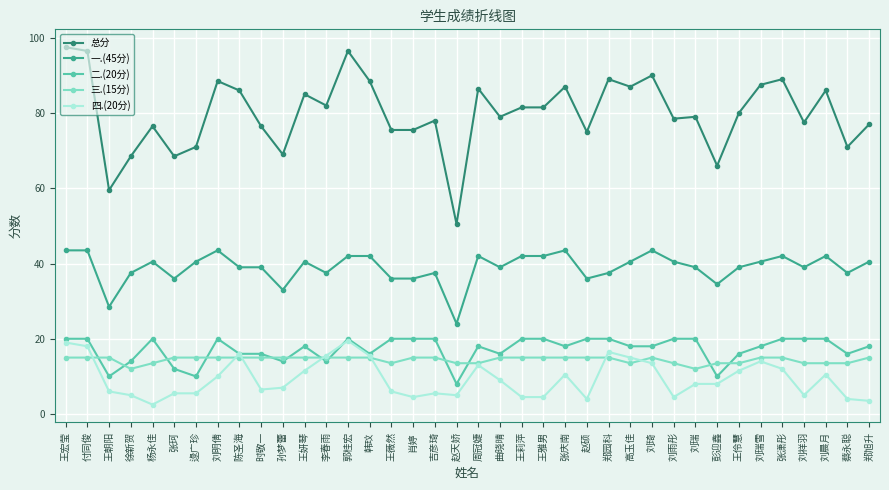

Does the chart have visible grid lines?

Yes